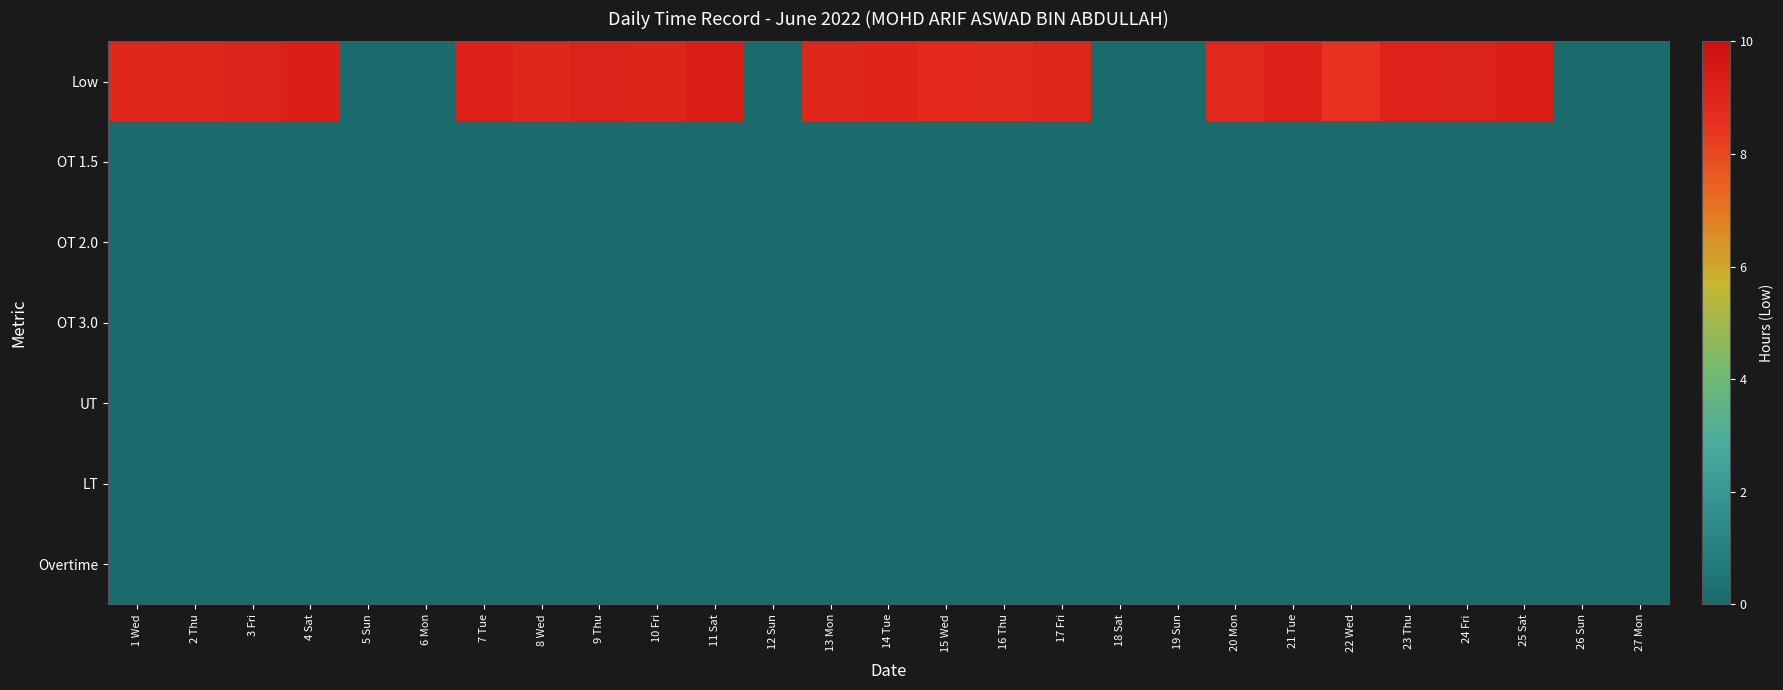

Which has a higher value, 9 Thu or 14 Tue?

9 Thu